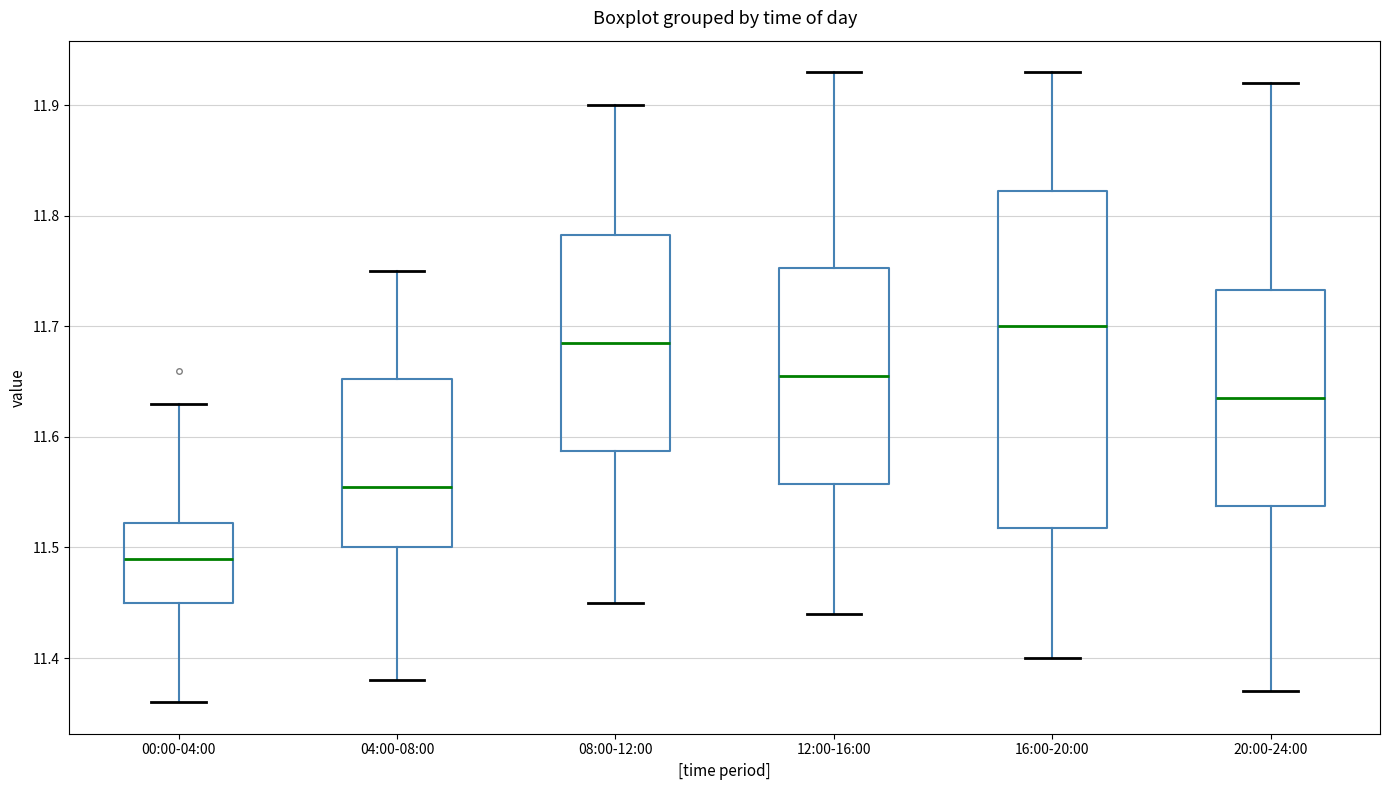

Reading left to right, transcribe this box plot: for each box, give where its median line is, the range the box spans, and where its two whiskers end, as read against the y-axis. The values are not printed on the chart, so give them approximately, as read against the axis.

00:00-04:00: median 11.49, box 11.45 to 11.52, whiskers 11.36 to 11.63
04:00-08:00: median 11.56, box 11.50 to 11.65, whiskers 11.38 to 11.75
08:00-12:00: median 11.69, box 11.59 to 11.78, whiskers 11.45 to 11.90
12:00-16:00: median 11.66, box 11.56 to 11.75, whiskers 11.44 to 11.93
16:00-20:00: median 11.70, box 11.52 to 11.82, whiskers 11.40 to 11.93
20:00-24:00: median 11.64, box 11.54 to 11.73, whiskers 11.37 to 11.92